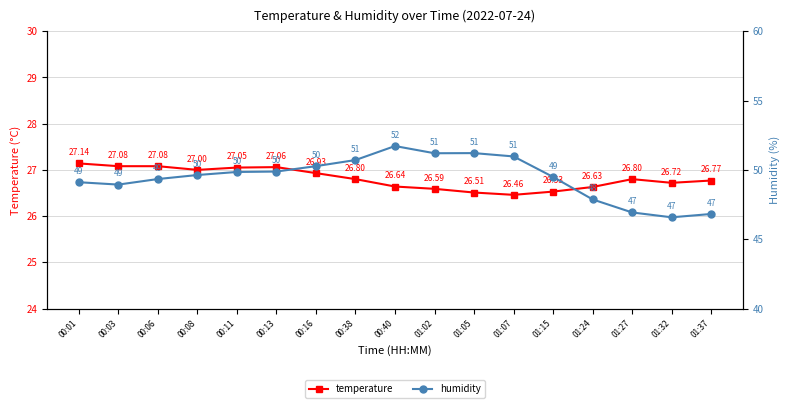

What is the average value of the humidity series?

49.4